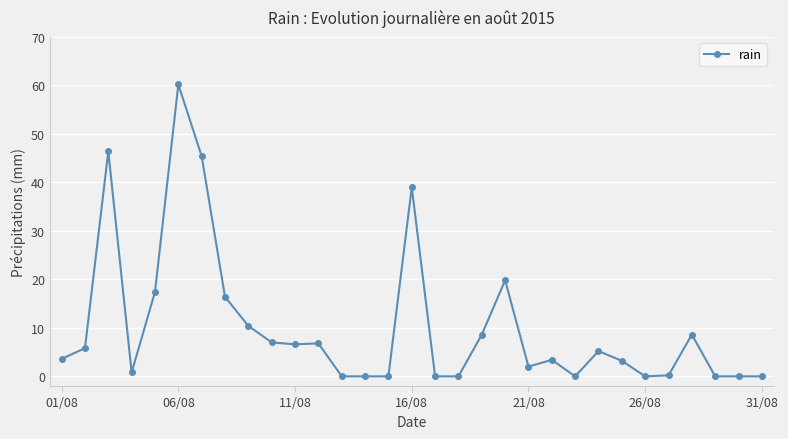

What is the difference between the maximum and minimum values?

60.2